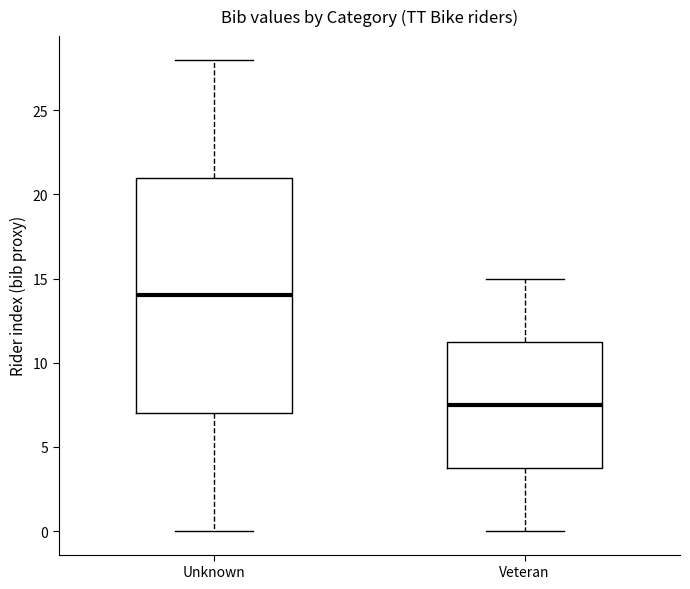

Reading left to right, read every box against the y-axis: the position of its median line, the range the box covers, and the ends of its whiskers. The values are not printed on the chart, so give them approximately, as read against the axis.

Unknown: median 14.0, box 7.0 to 21.0, whiskers 0.0 to 28.0
Veteran: median 7.5, box 4.0 to 11.5, whiskers 0.0 to 15.0